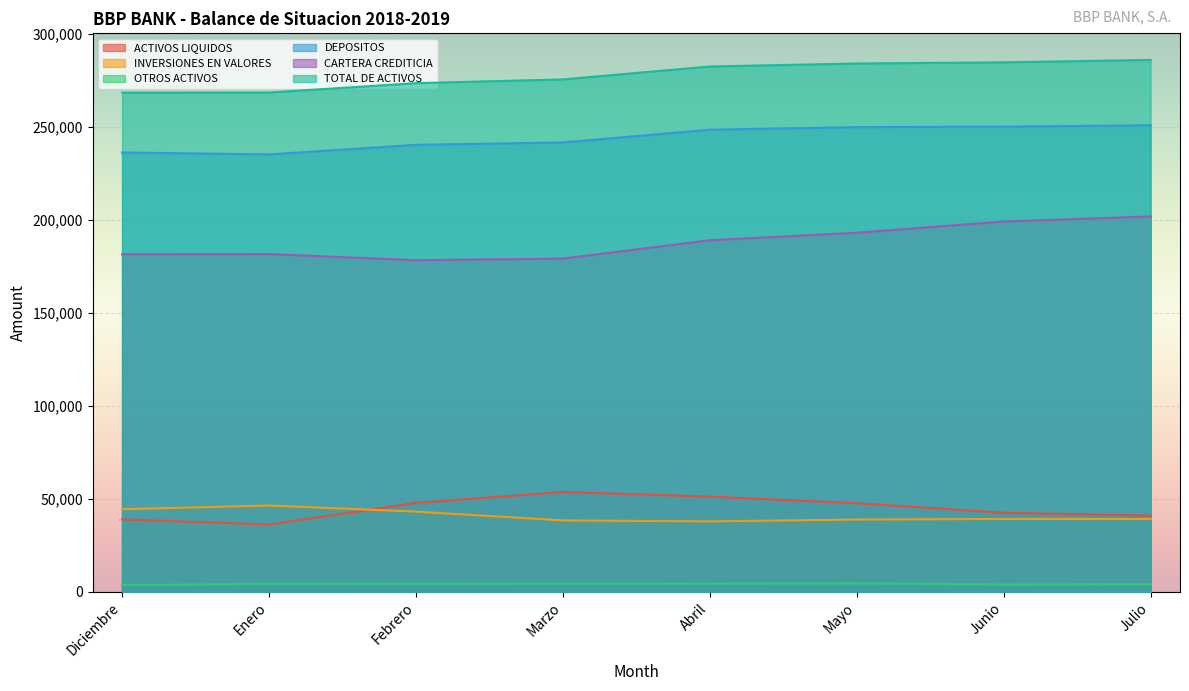

The CARTERA CREDITICIA series shows 178394.5 at Febrero. True or false?

True